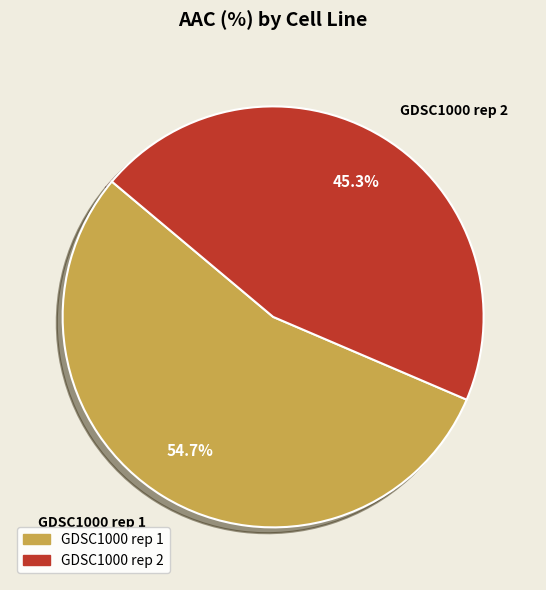

Is it true that GDSC1000 rep 2 is 45% of the pie?

True